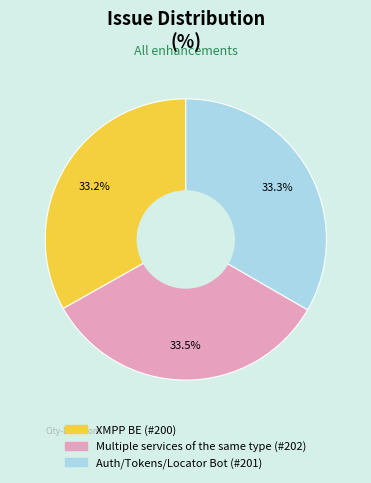

Is there a majority slice in this chart?

No